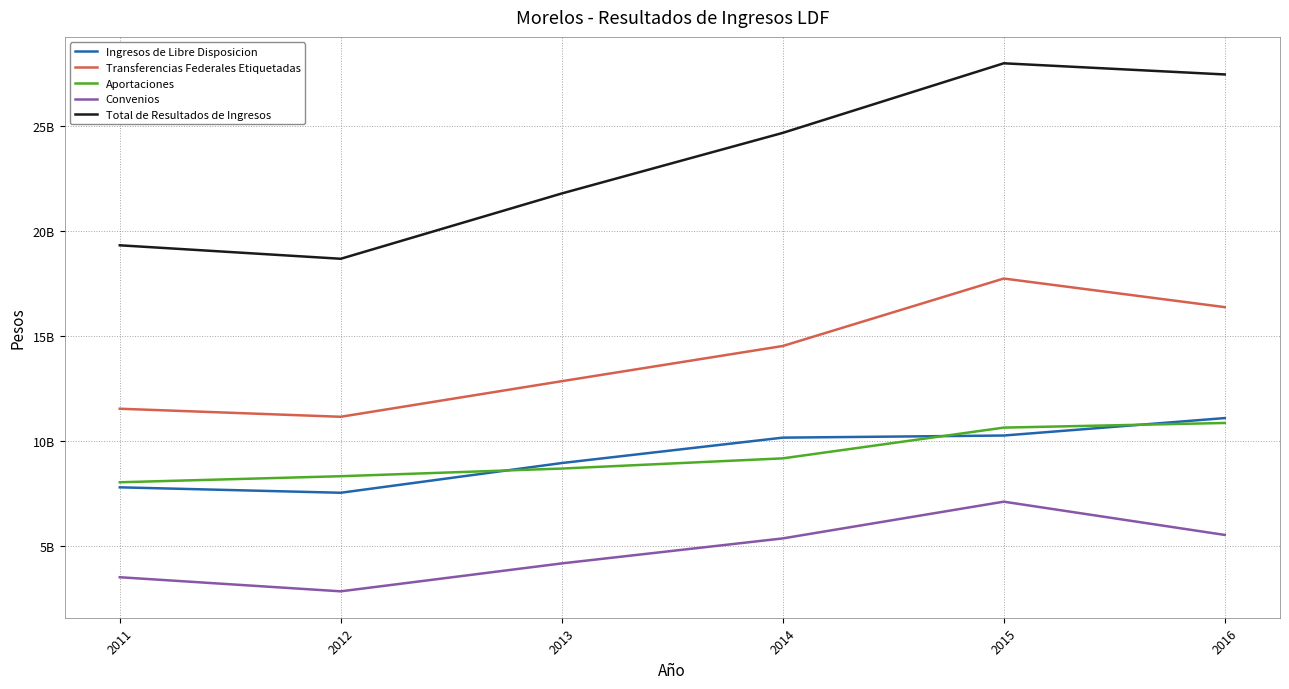

What is the maximum value for Convenios?

7099001340